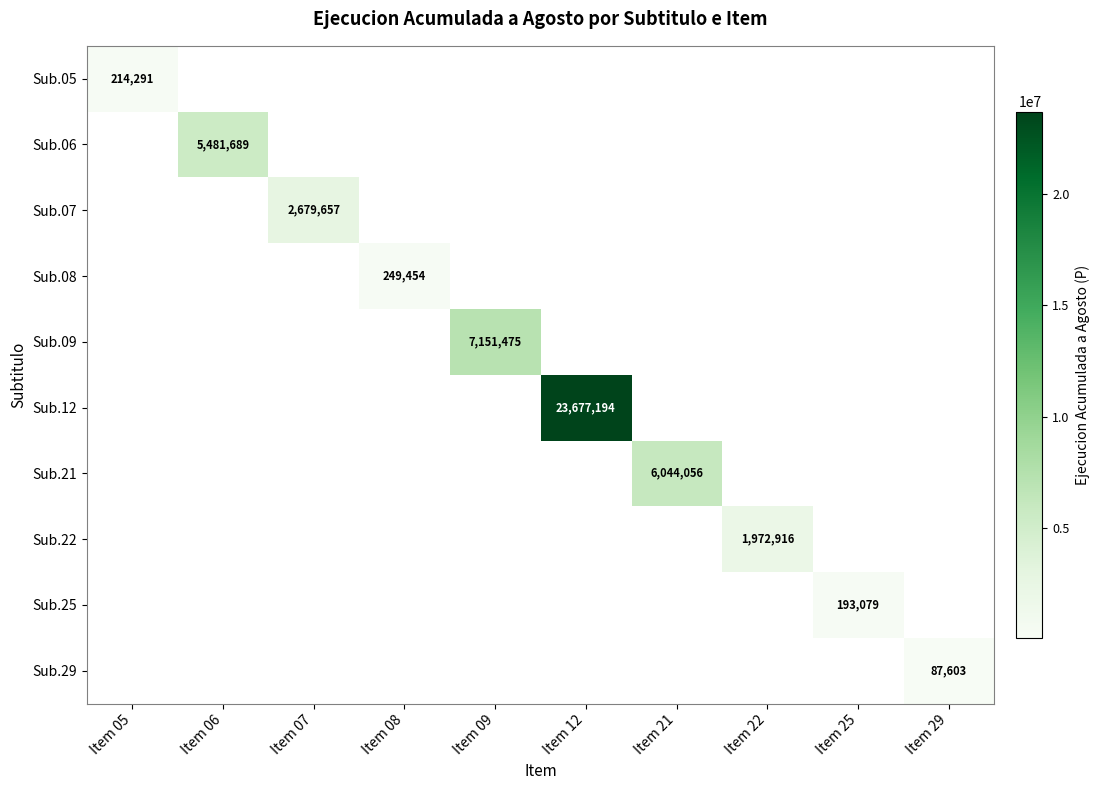

At Item 29, list the series in order from largest to smallest.

Sub.29, Sub.05, Sub.06, Sub.07, Sub.08, Sub.09, Sub.12, Sub.21, Sub.22, Sub.25